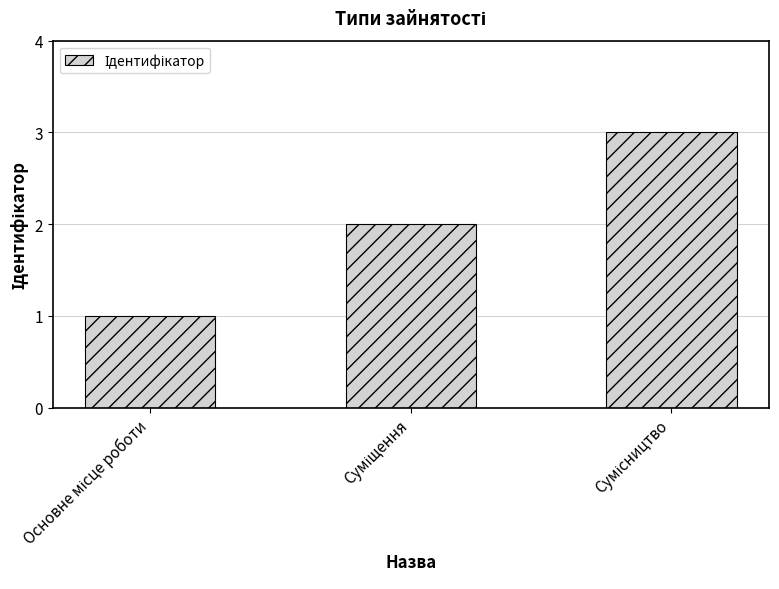

What is the maximum value shown in the chart?

3